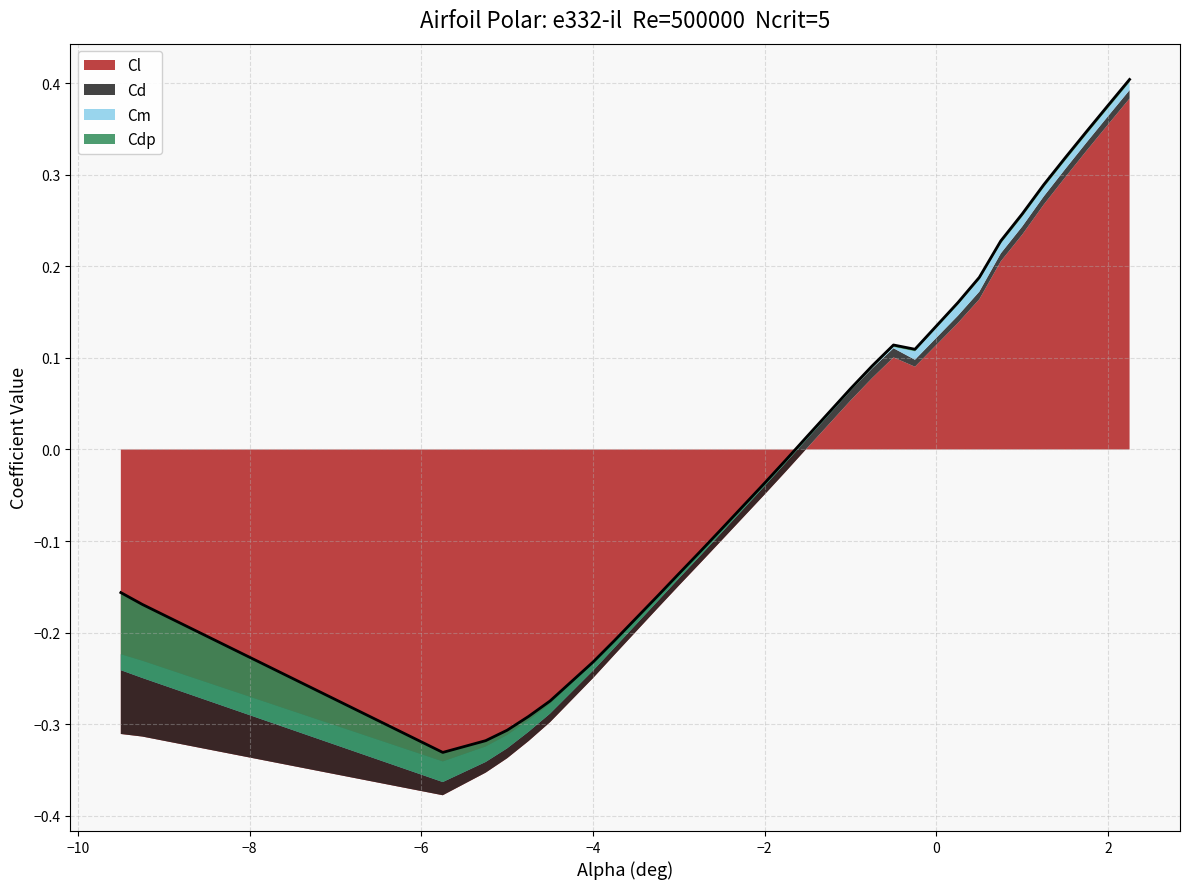

What is the total value across all series at -3.0?

-0.1